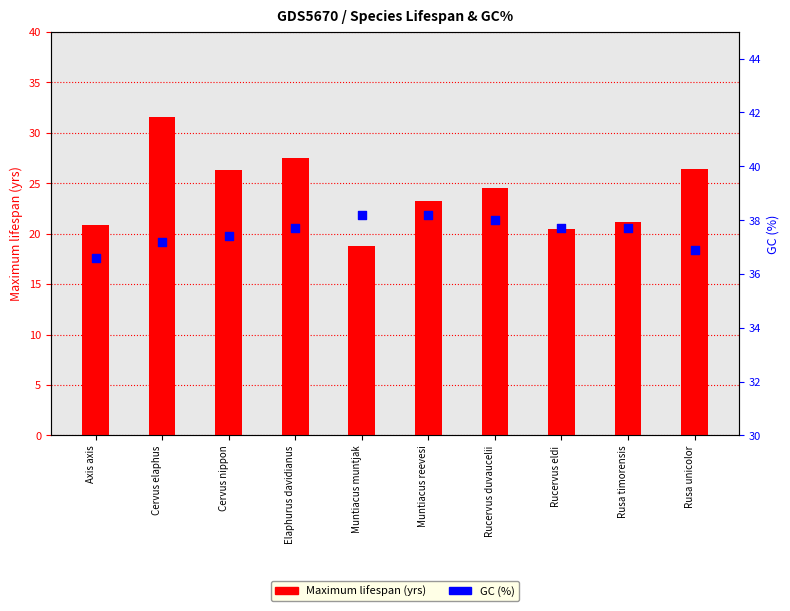

Which series has the widest spread of Y values?

Maximum lifespan (yrs)